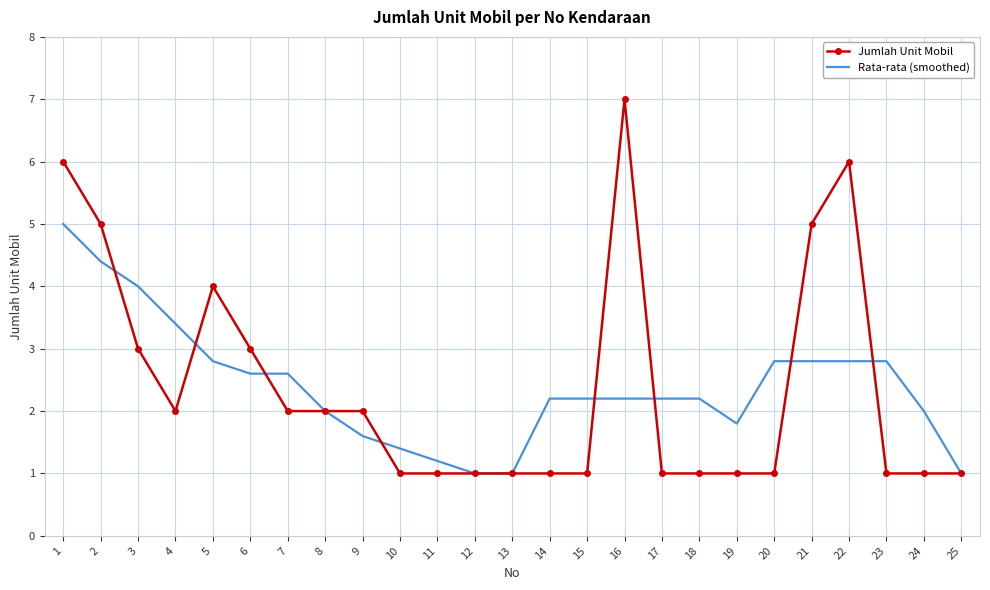

Reading right to left, what are all the values shown in this chart?

Jumlah Unit Mobil: 1.0	1.0	1.0	6.0	5.0	1.0	1.0	1.0	1.0	7.0	1.0	1.0	1.0	1.0	1.0	1.0	2.0	2.0	2.0	3.0	4.0	2.0	3.0	5.0	6.0
Rata-rata (smoothed): 1.0	2.0	2.8	2.8	2.8	2.8	1.8	2.2	2.2	2.2	2.2	2.2	1.0	1.0	1.2	1.4	1.6	2.0	2.6	2.6	2.8	3.4	4.0	4.4	5.0